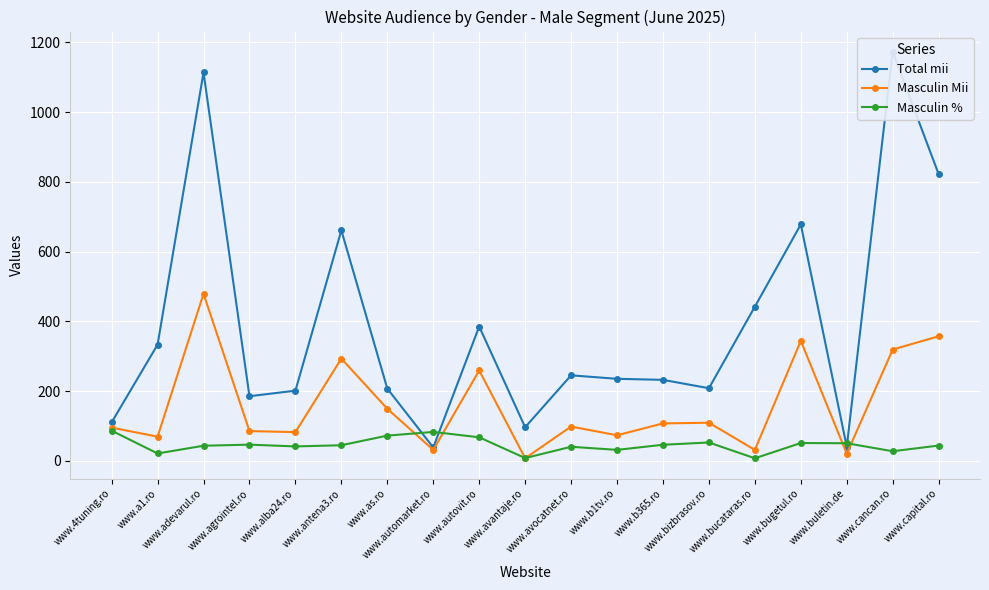

True or false: Masculin % has a value of 43.5 at www.capital.ro.

True